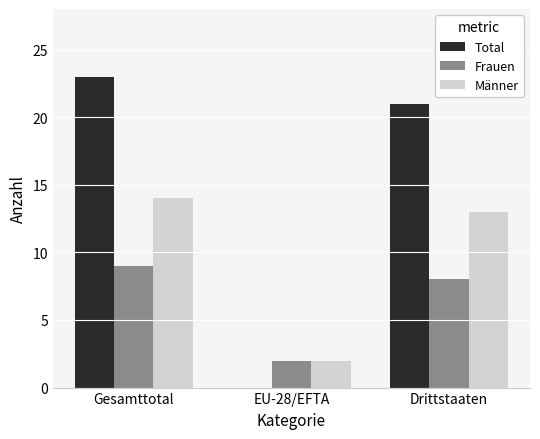

What are all the series names shown in the legend?

Total, Frauen, Männer